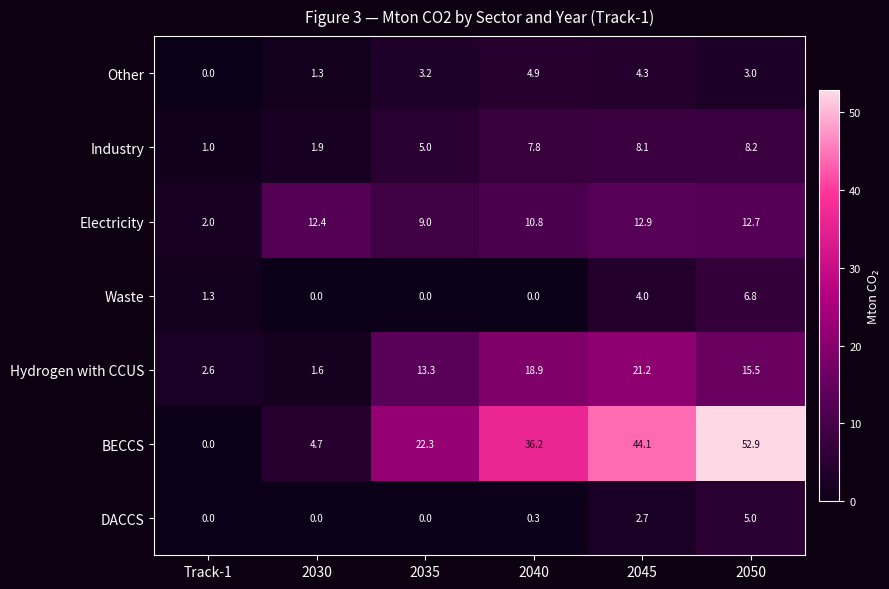

What is the maximum value for Industry?

8.2